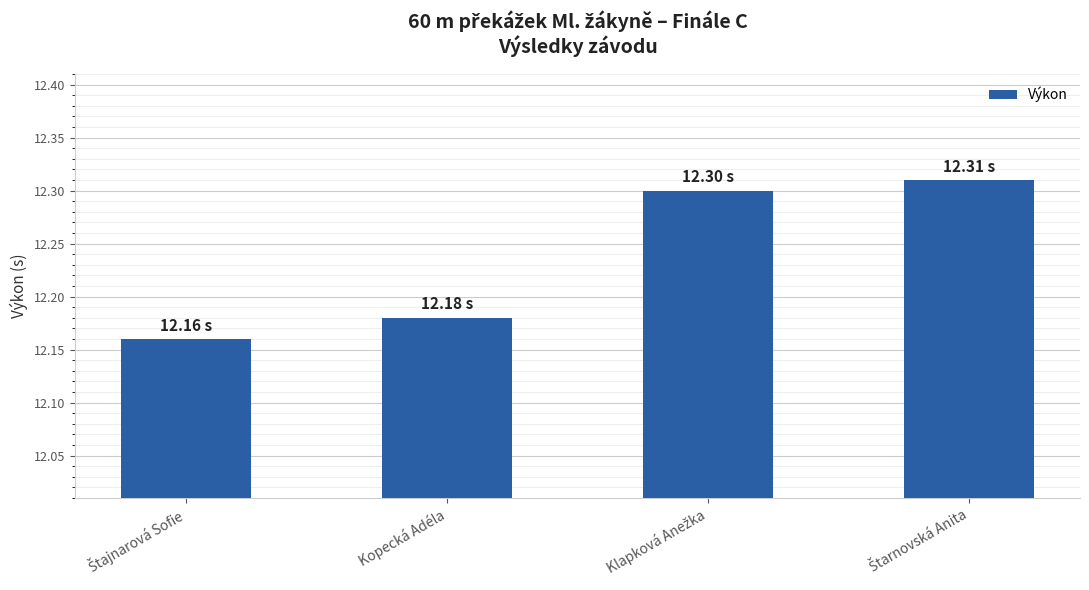

Are the bars grouped side by side (vs. stacked)?

No